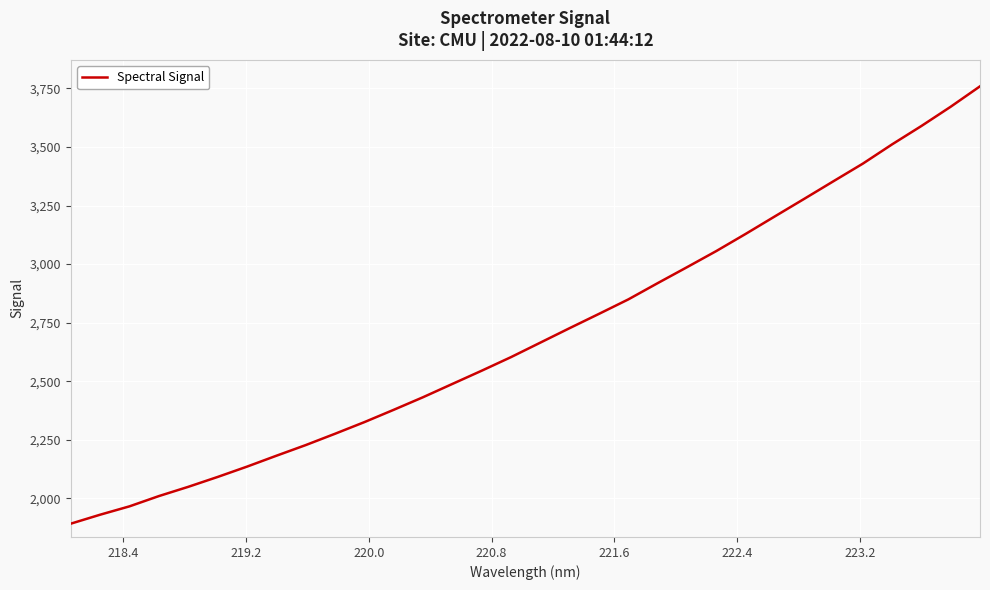

What is the difference between the second highest and second lowest values?

1740.9